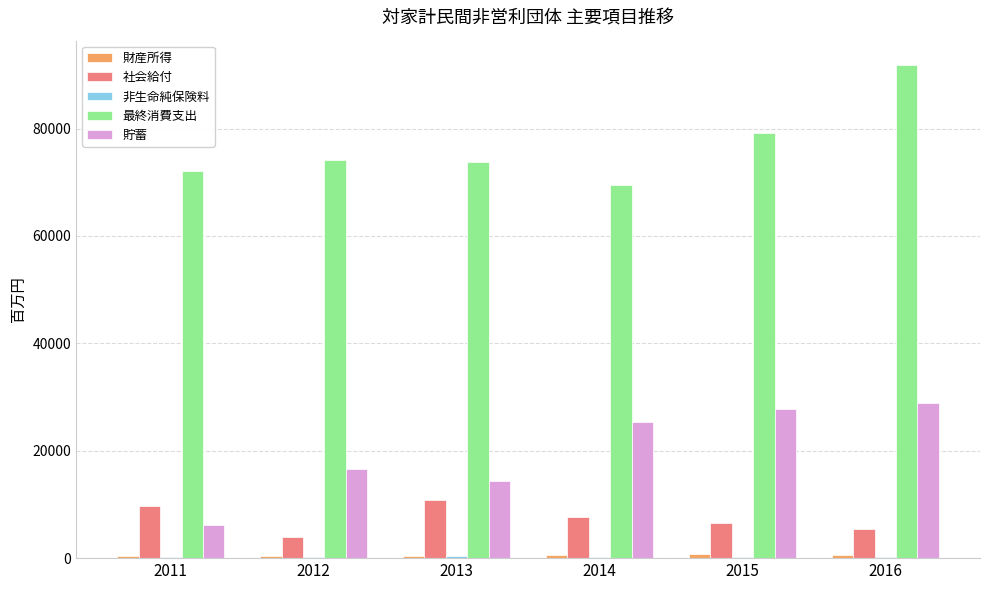

The 社会給付 series shows 9029 at 2016. True or false?

False